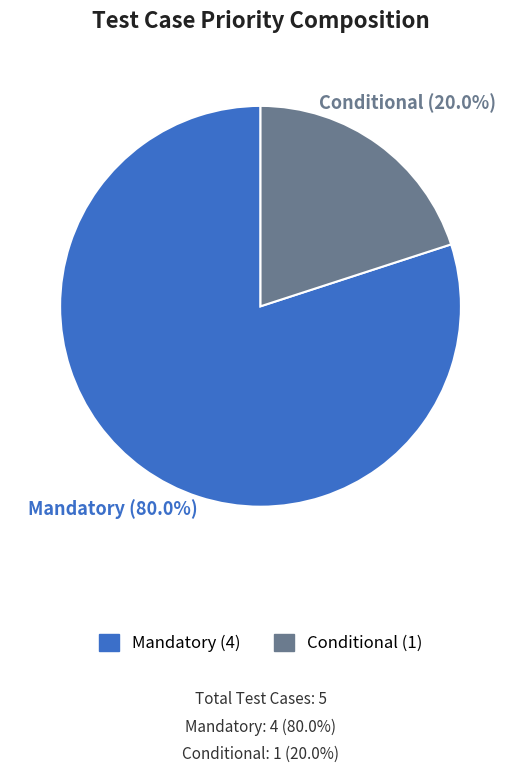

Does any single category account for the majority?

Yes